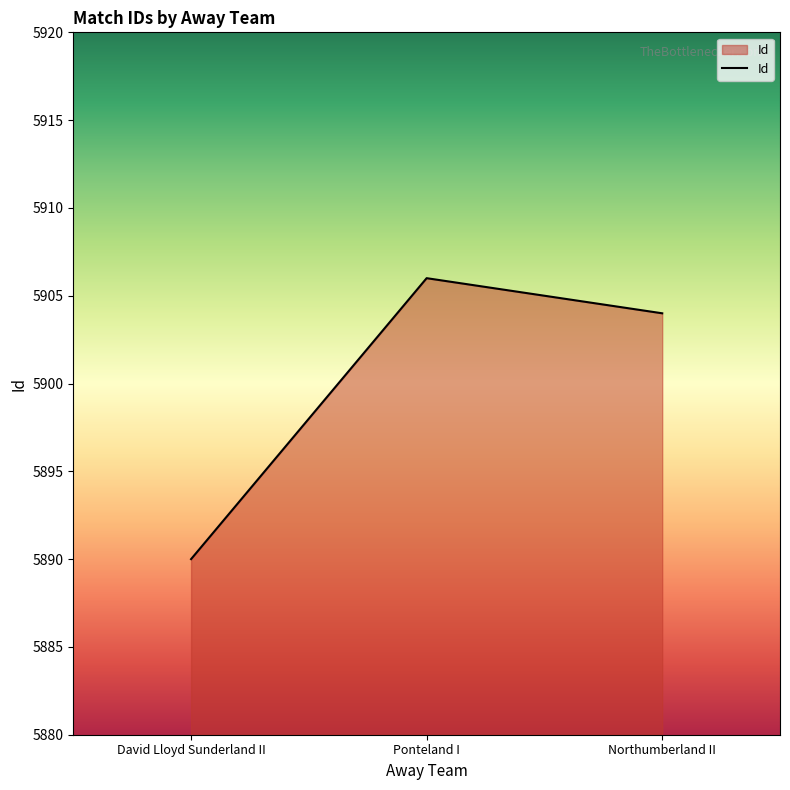

Is it true that the value at Ponteland I is 2181?

False